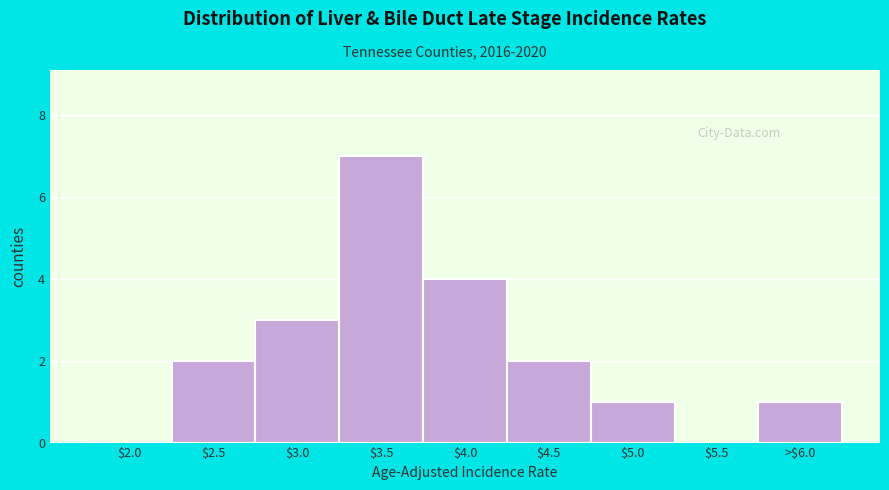

The chart shows a value of 2 at $5.0. True or false?

False